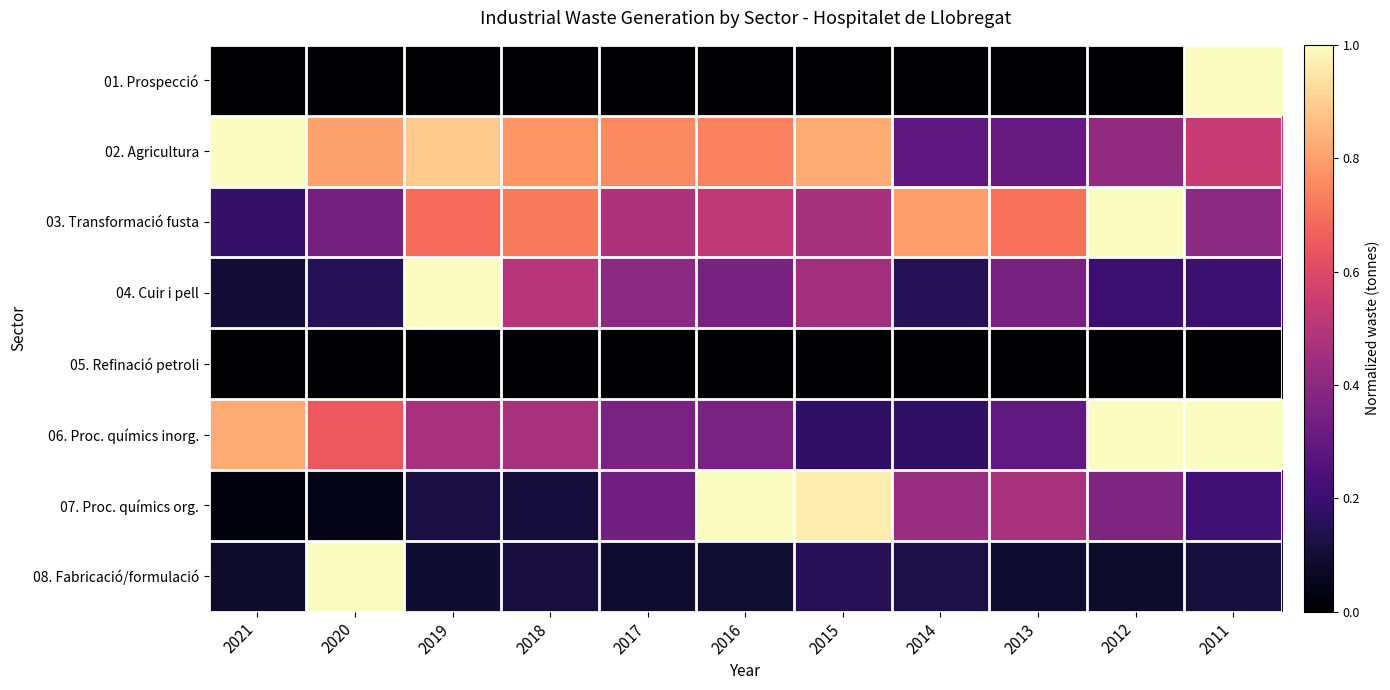

What is the maximum value shown in the chart?

1.0